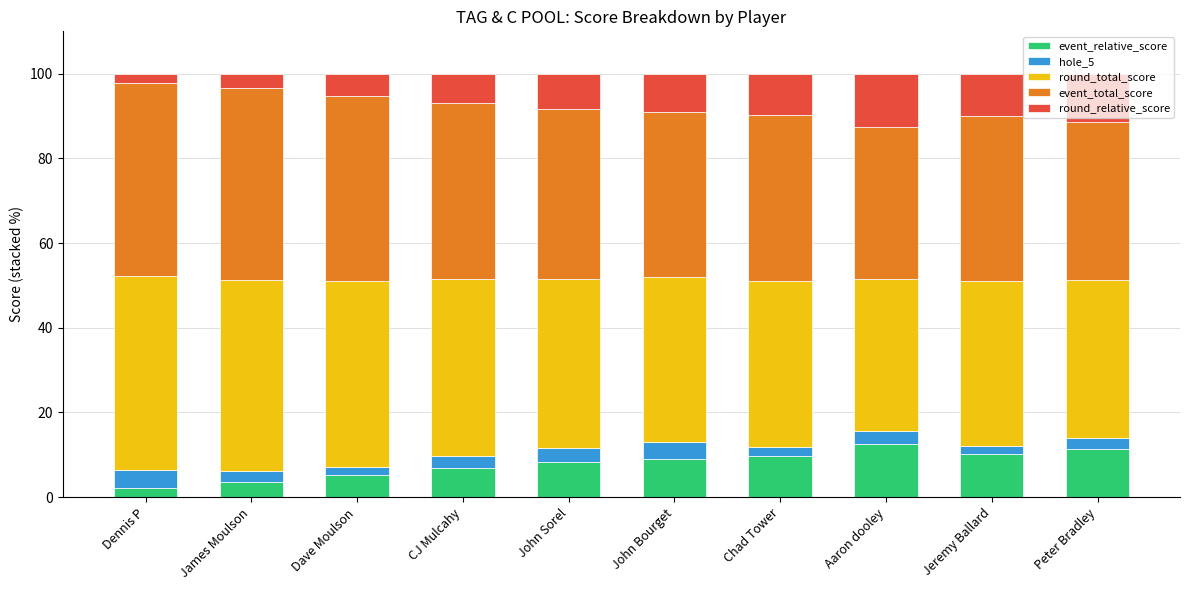

True or false: event_relative_score has a value of 11.3 at Peter Bradley.

True